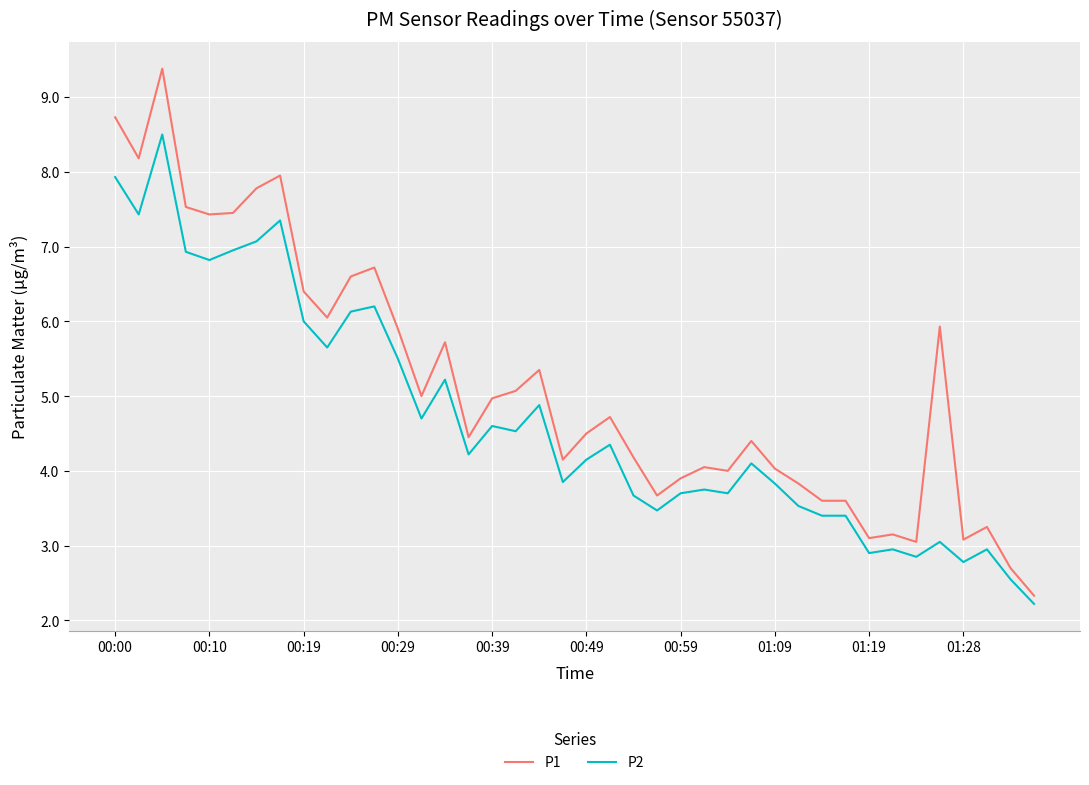

How many values in the P2 series exceed 4?

22